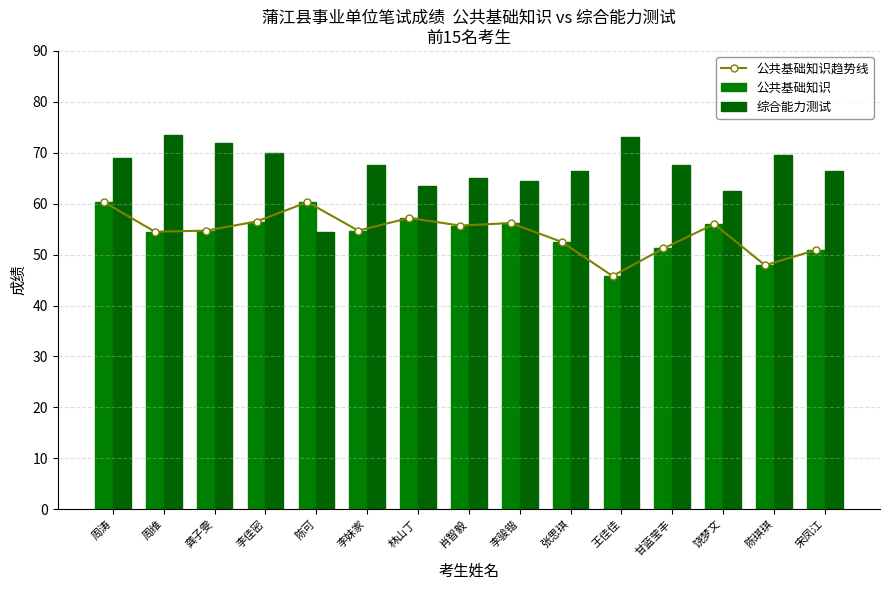

What is the difference between the maximum and minimum values in the 公共基础知识 series?

14.5